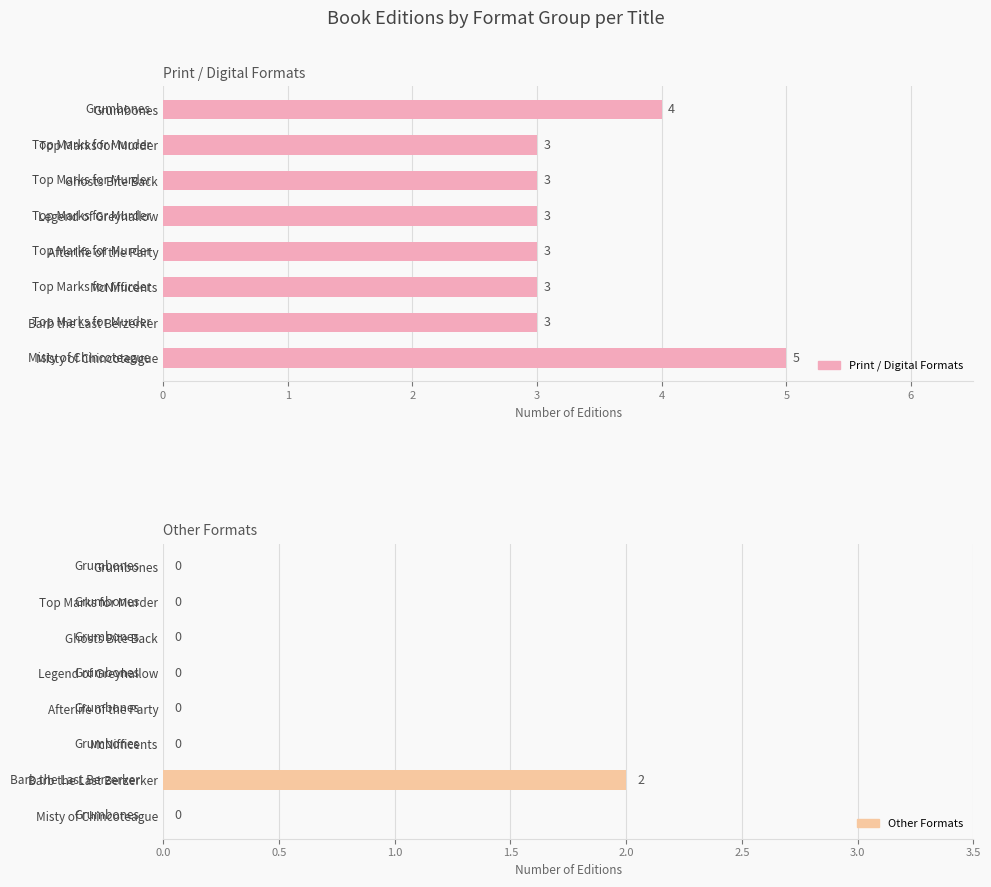

Reading right to left, extract all data points from this chart.

Print / Digital Formats: 5	3	3	3	3	3	3	4
Other Formats: 0	2	0	0	0	0	0	0